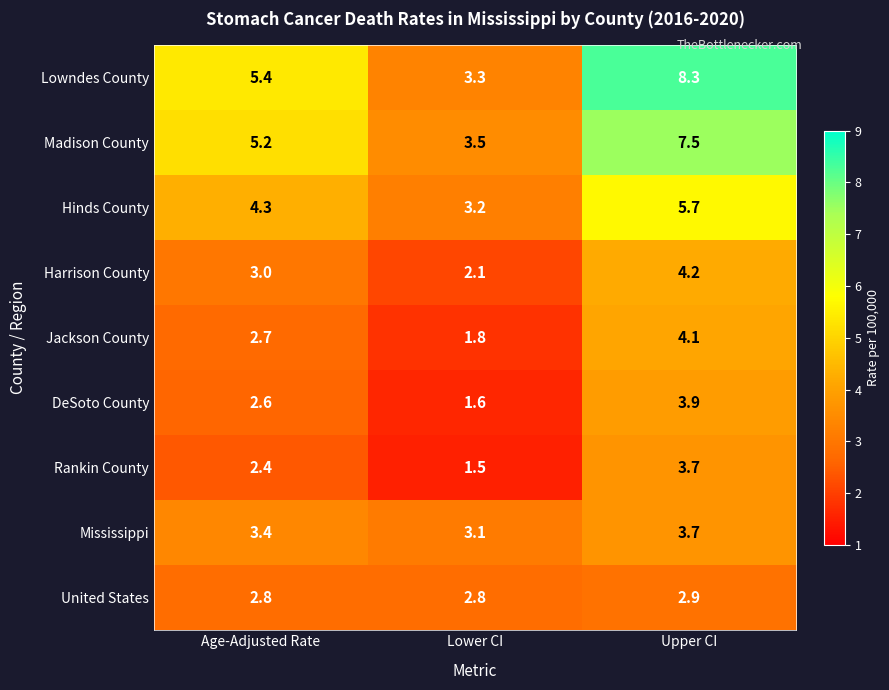

Between Age-Adjusted Rate and Lower CI, which series saw the biggest shift?

Lowndes County